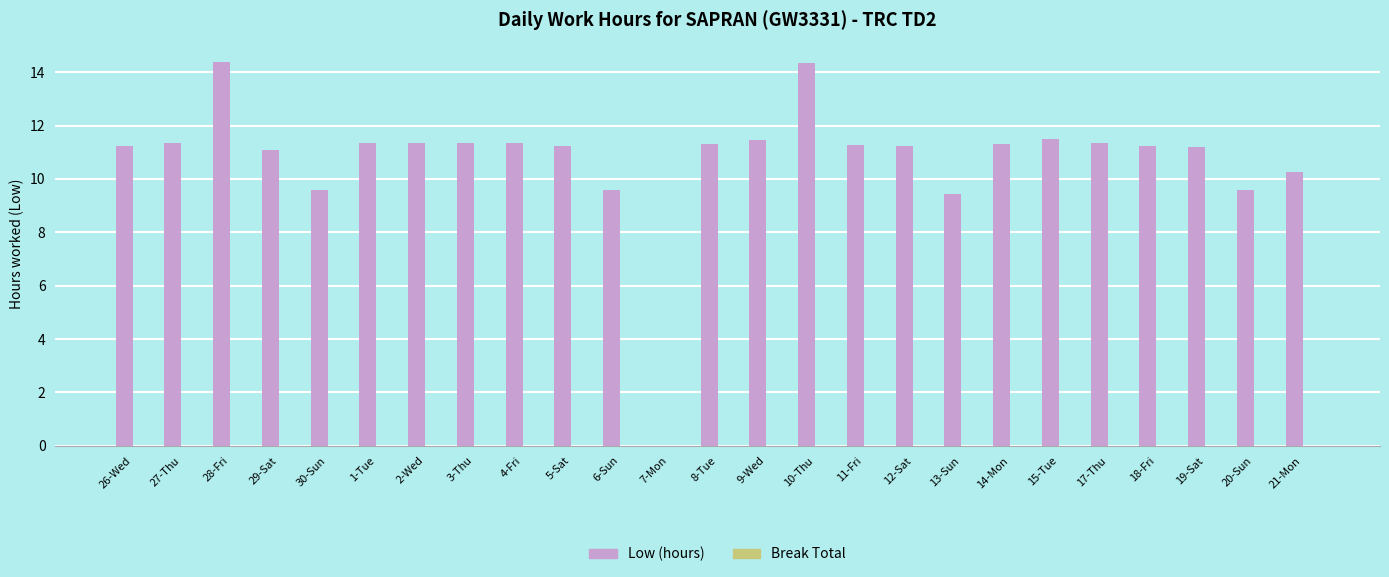

What is the ratio of the value at 19-Sat to the value at 17-Thu?

1.0